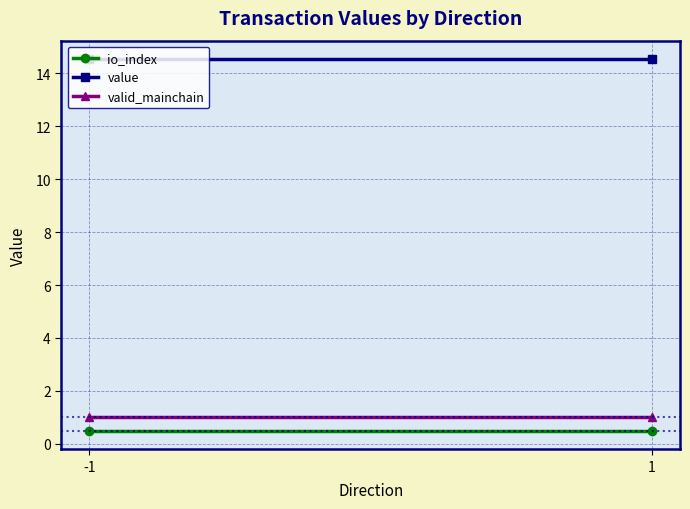

Which category has the lowest value in the io_index series?

-1